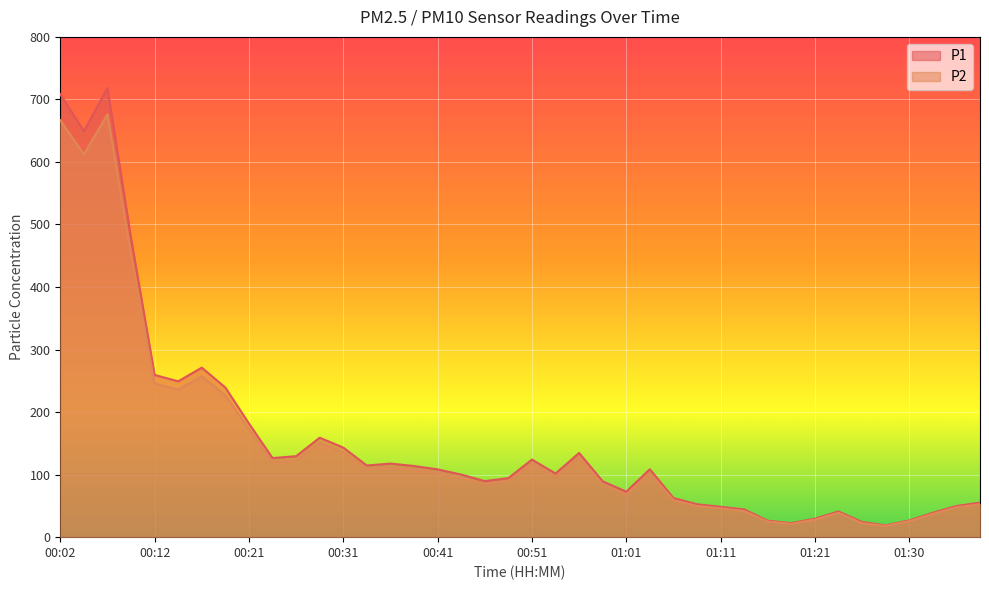

What is the sum of the P1 values at 00:07 and 00:56?

852.8